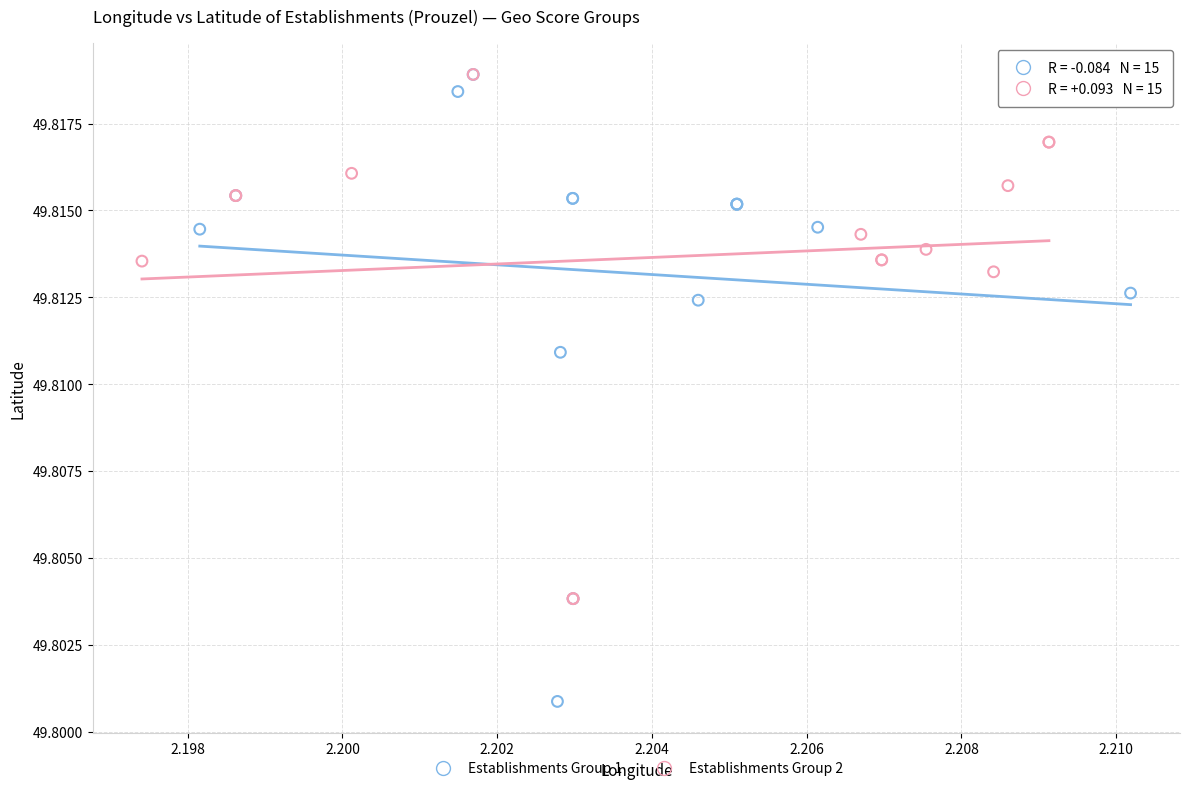

Which series has the largest Y range (max minus min)?

Establishments Group 1